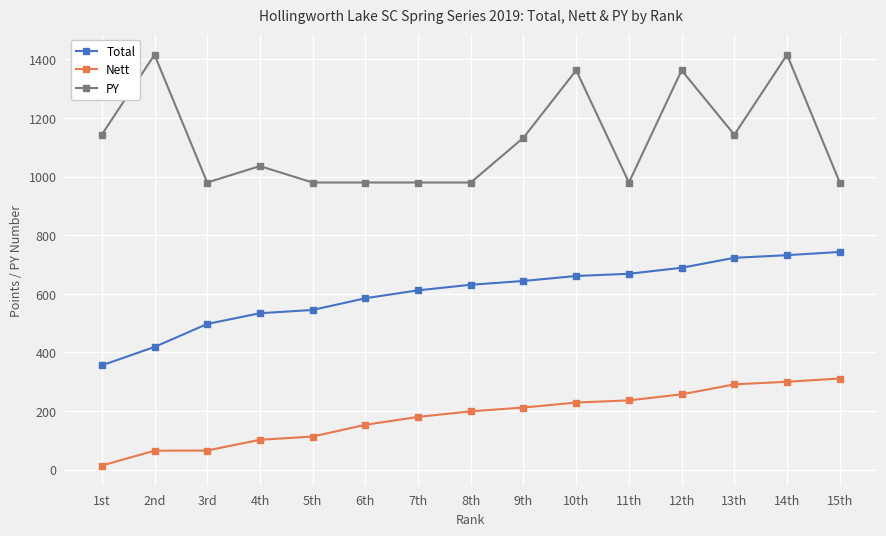

What is the greatest value displayed?

1416.0